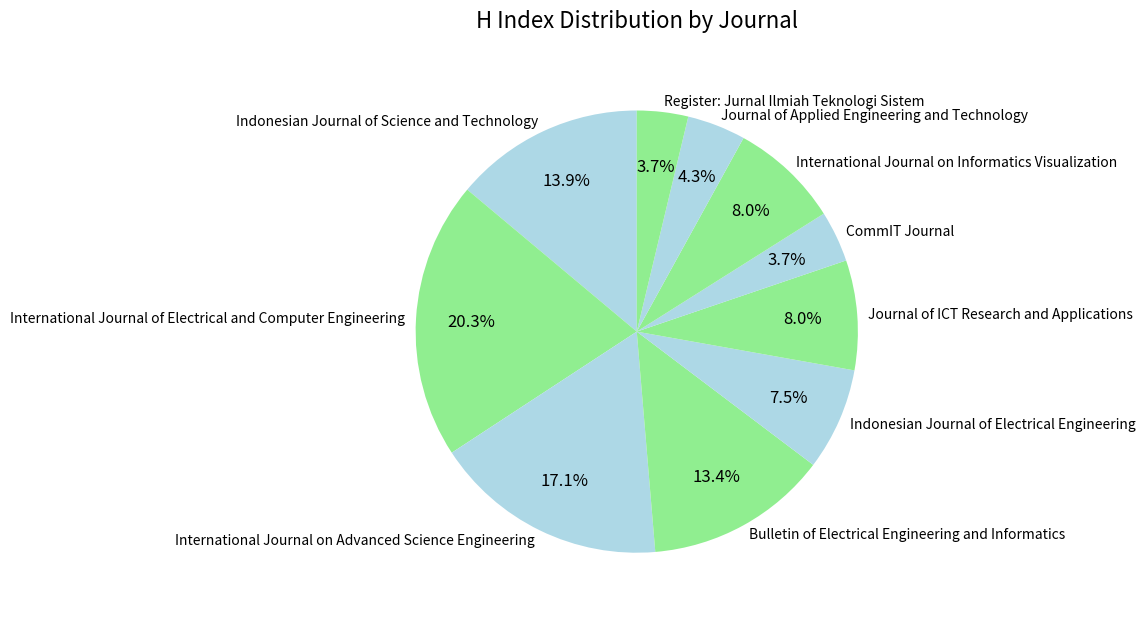

Is there any slice that represents more than half of the pie?

No